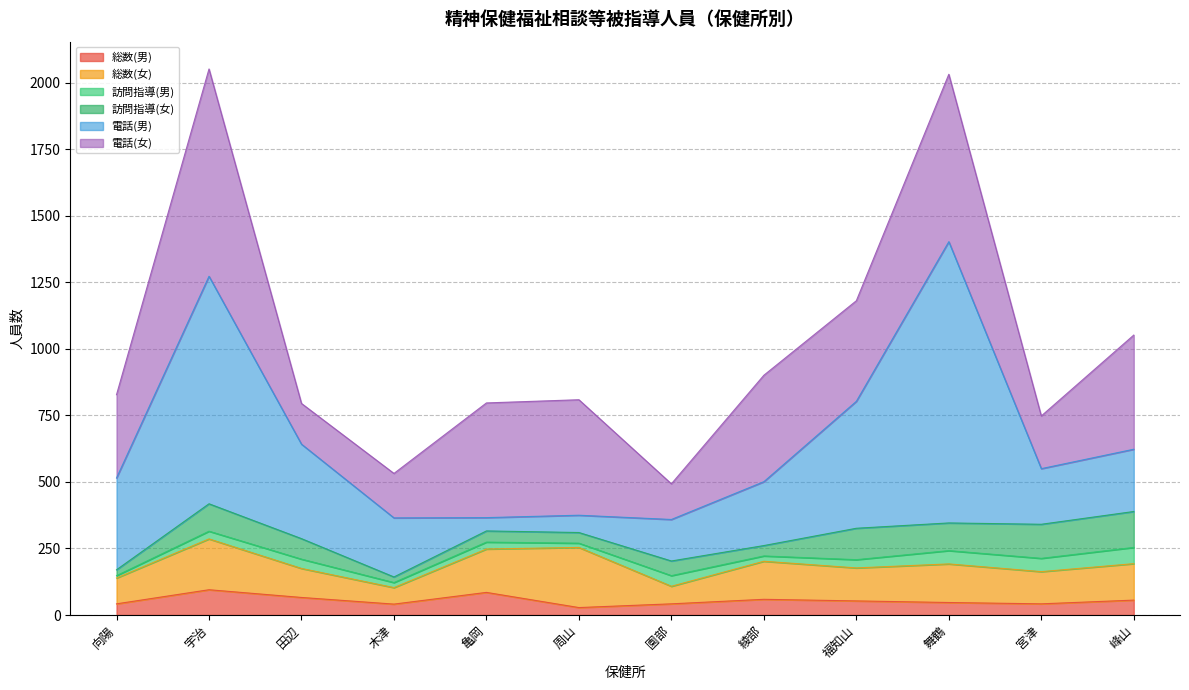

Is it true that 電話(男) equals 209 at 宮津?

True